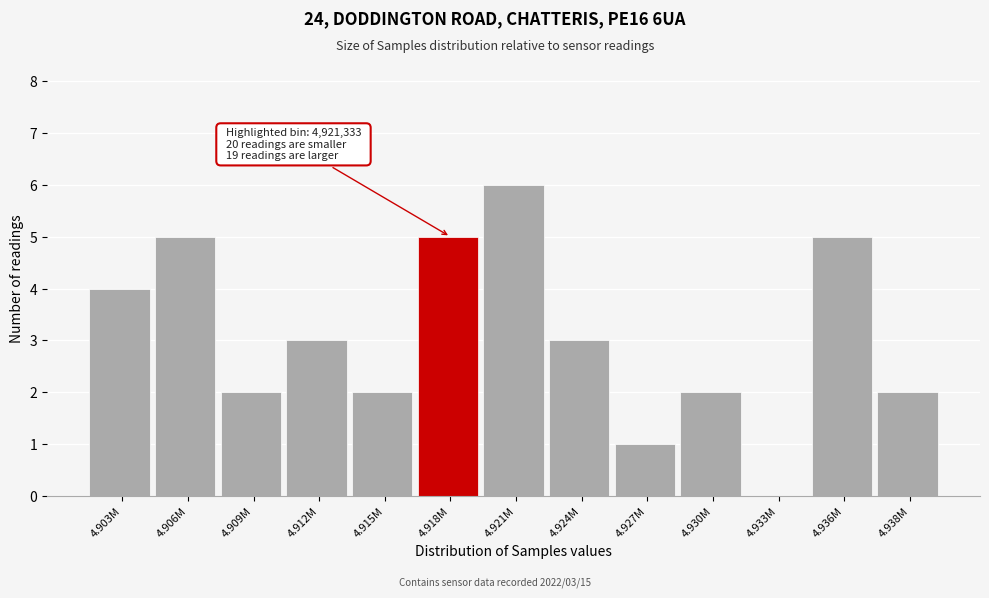

Reading left to right, what are all the values shown in this chart?

4.903M=4	4.906M=5	4.909M=2	4.912M=3	4.915M=2	4.918M=5	4.921M=6	4.924M=3	4.927M=1	4.930M=2	4.933M=0	4.936M=5	4.938M=2